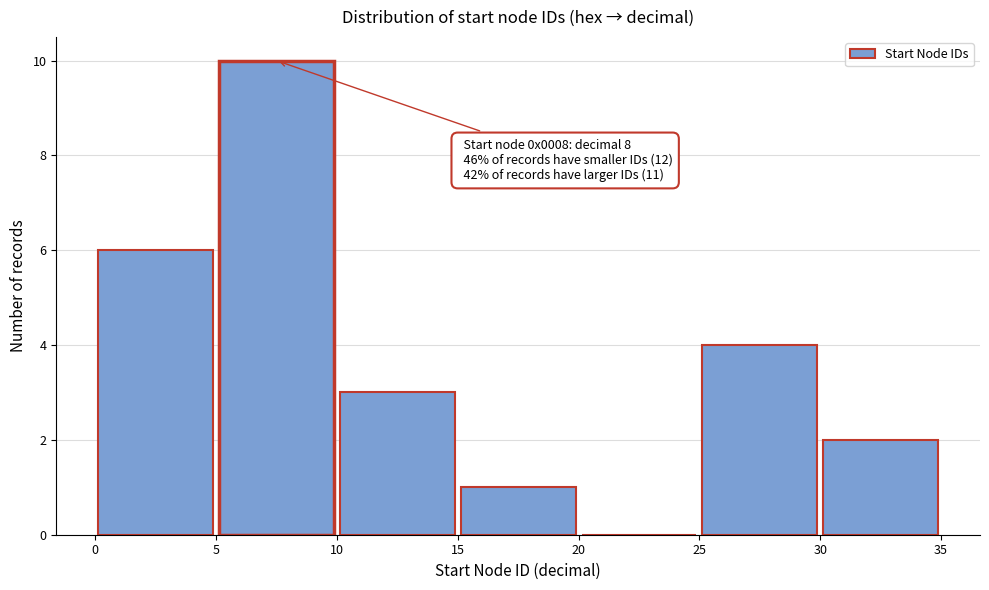

Over which range of the x-axis is the bar tallest?

5 to 10